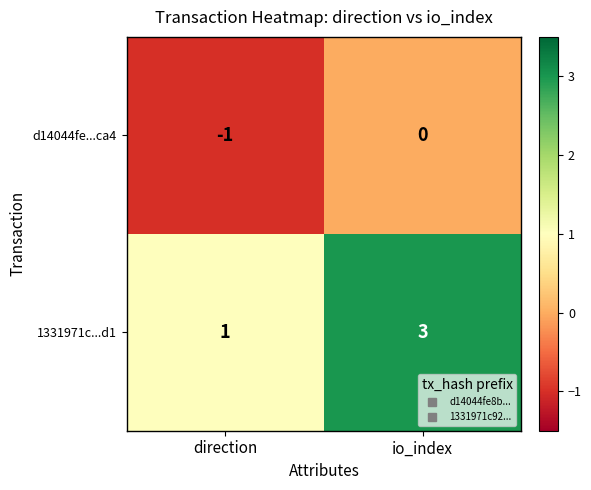

The d14044fe...ca4 series shows -1 at direction. True or false?

True